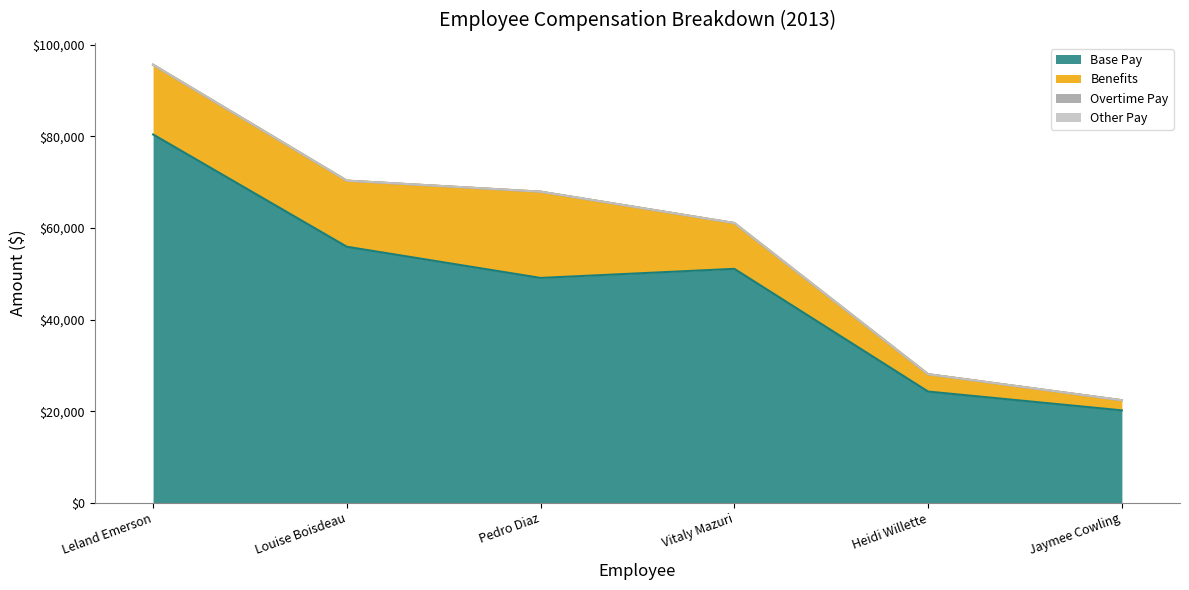

Which series changed the most between Pedro Diaz and Vitaly Mazuri?

Benefits